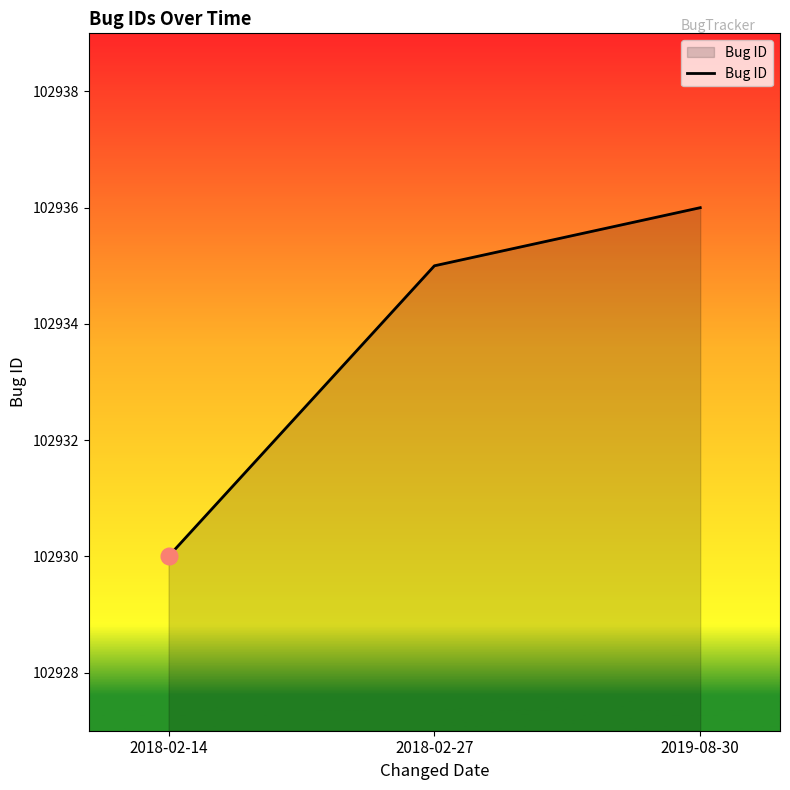

What is the maximum value shown in the chart?

102936